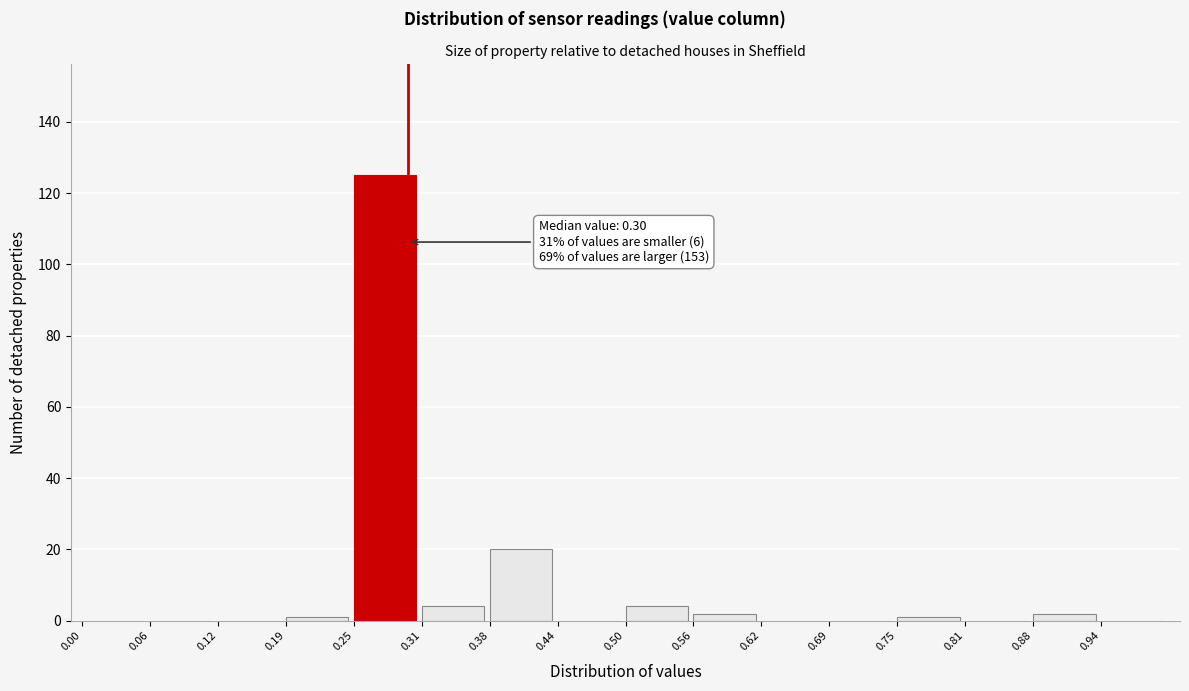

Over which range of the x-axis is the bar tallest?

0.25 to 0.31